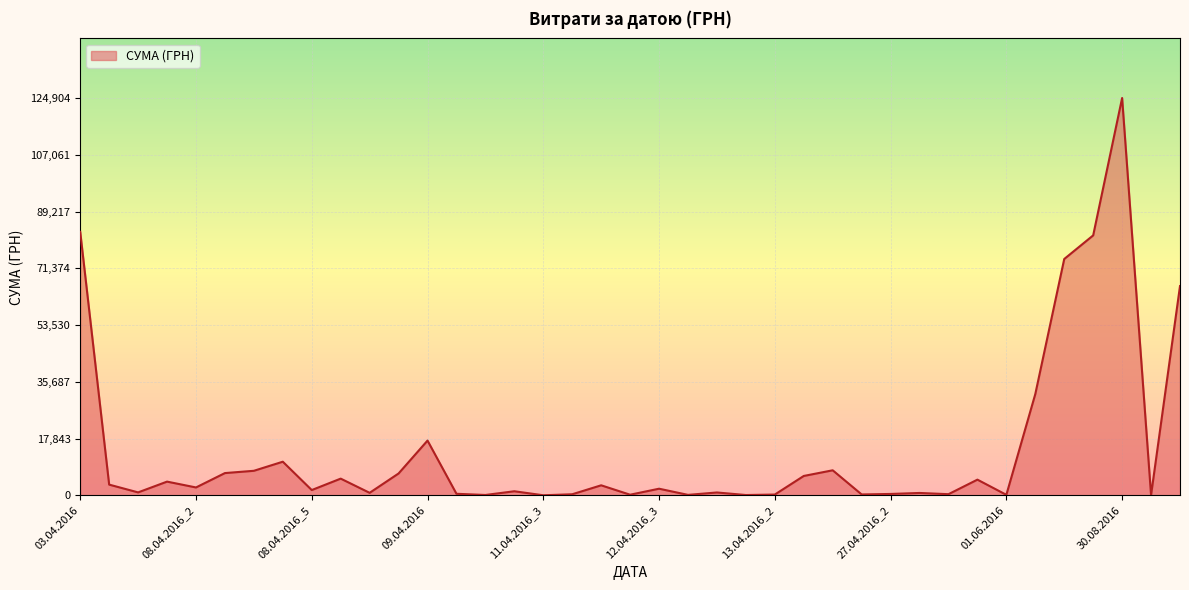

What is the maximum value shown in the chart?

124904.8